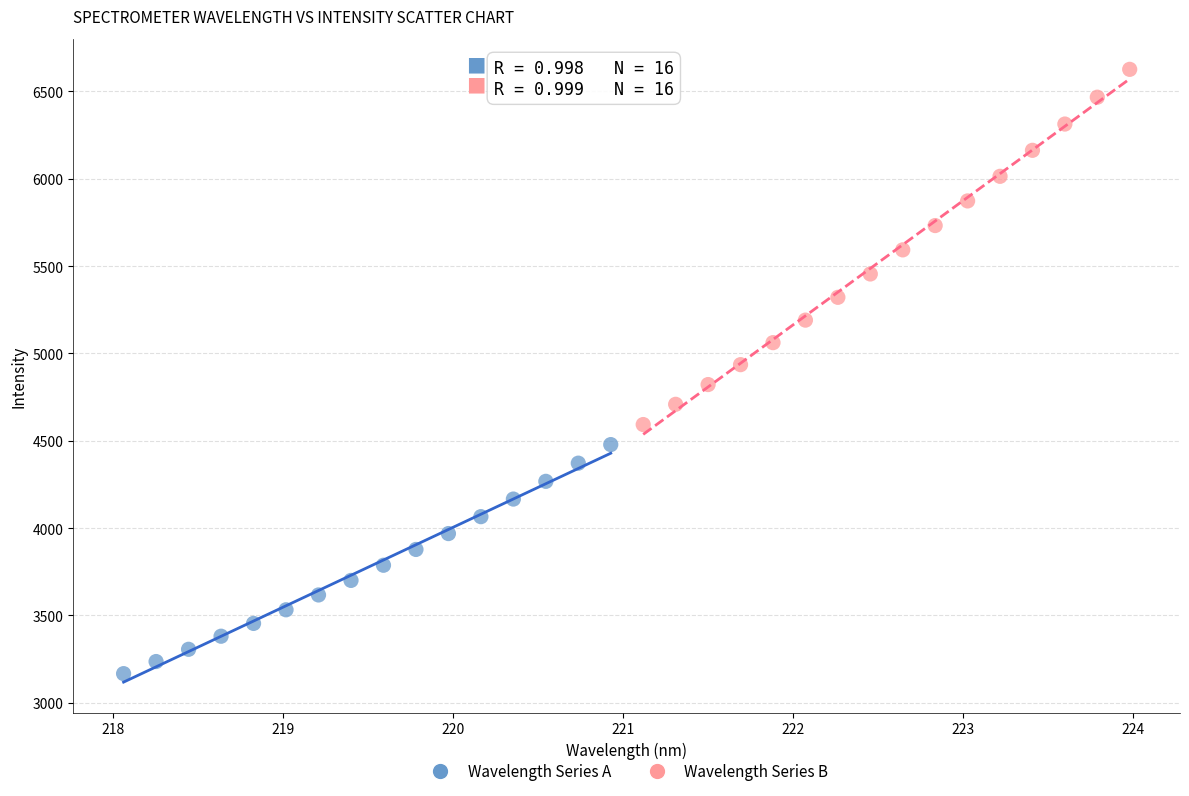

Which series reaches the maximum Y coordinate?

Wavelength Series B